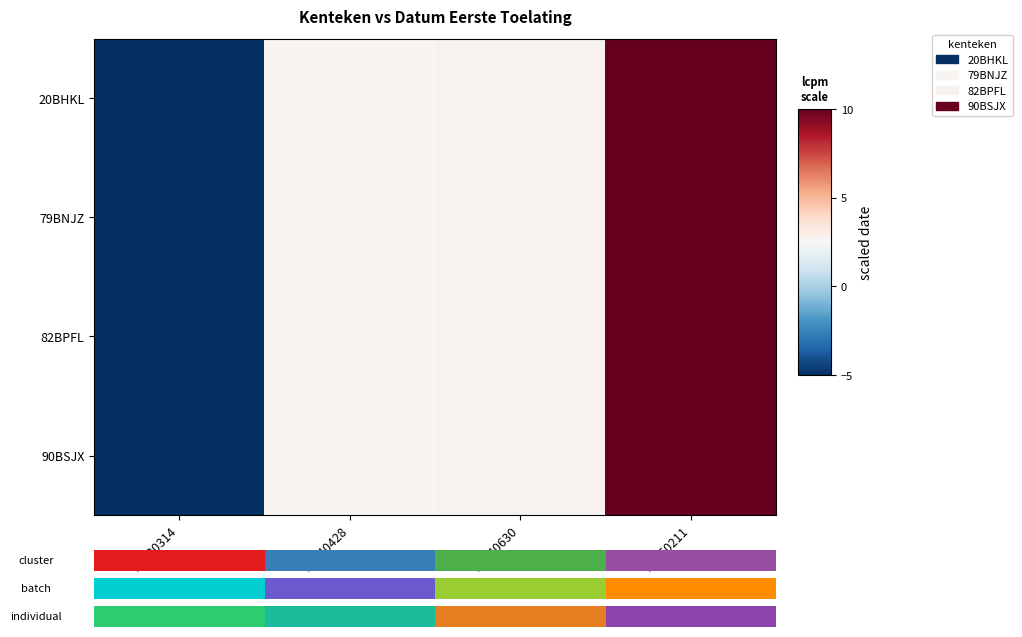

Is the value of 82BPFL at 20040630 greater than the value of 79BNJZ at 20050211?

No